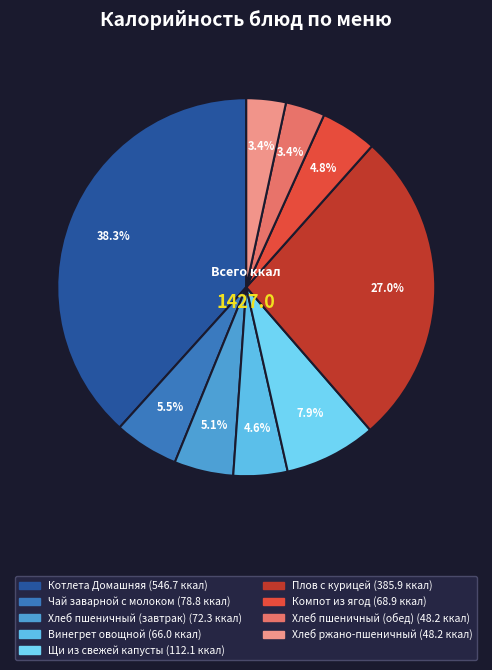

Rank the categories by value from highest to lowest.

Котлета Домашняя, Плов с курицей, Щи из свежей капусты, Чай заварной с молоком, Хлеб пшеничный (завтрак), Компот из ягод, Винегрет овощной, Хлеб пшеничный (обед), Хлеб ржано-пшеничный